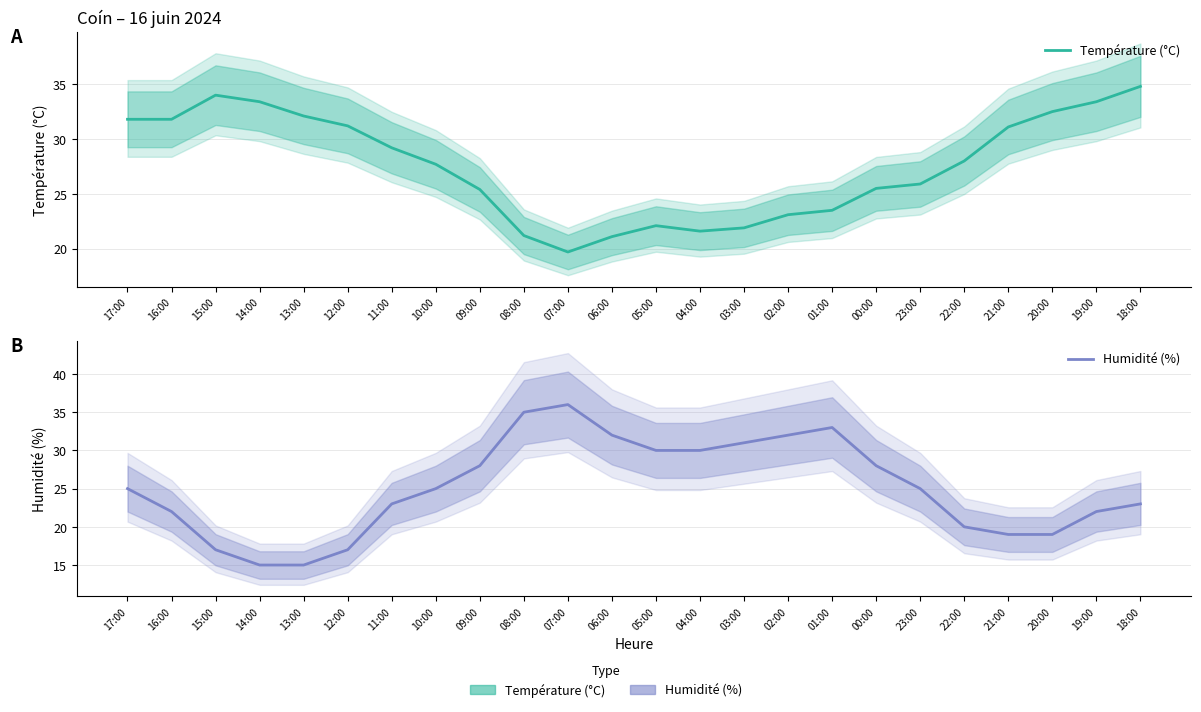

What is the average value of the Humidité (%) series?

25.1